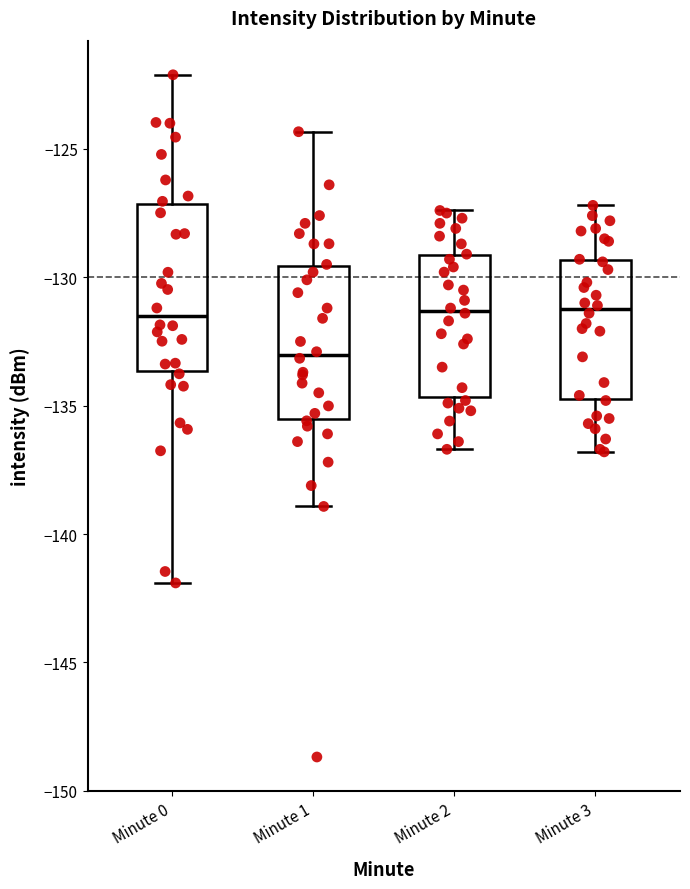

Comparing the boxes themselves (not the whiskers), which one is the tallest?

Minute 0